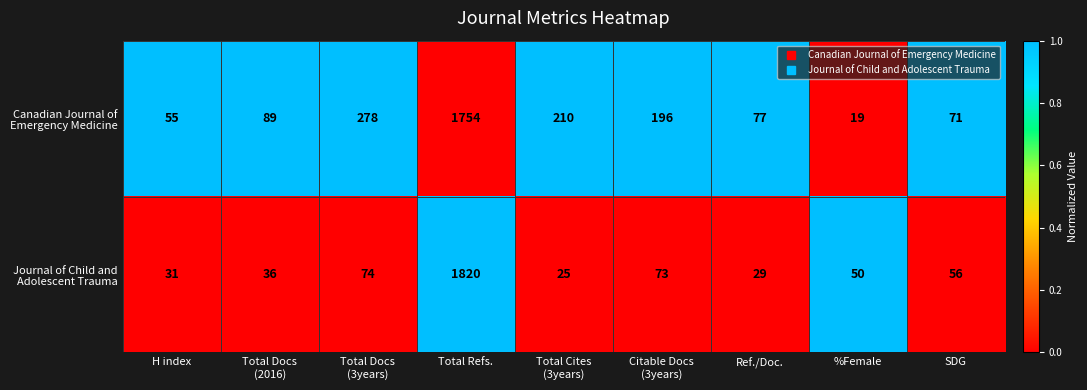

At which category does the chart reach its peak across all series?

Total Refs.